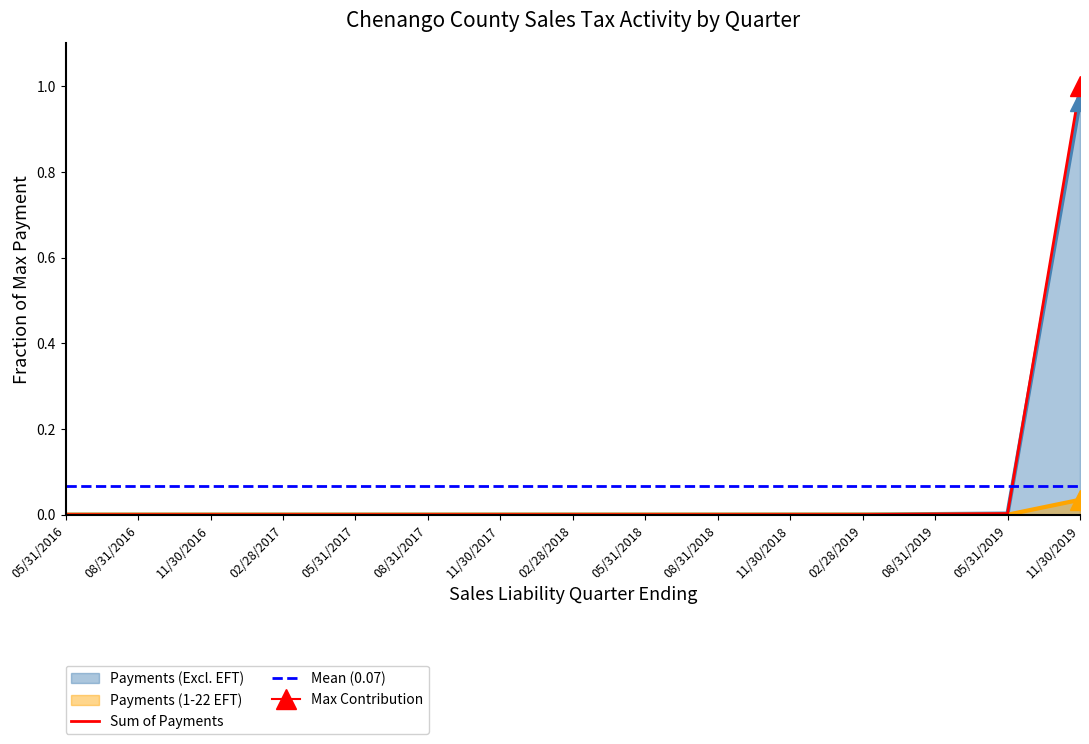

True or false: Payments (Excluding 1-22 EFT) and Payments (1-22 EFT) cross at least once.

False